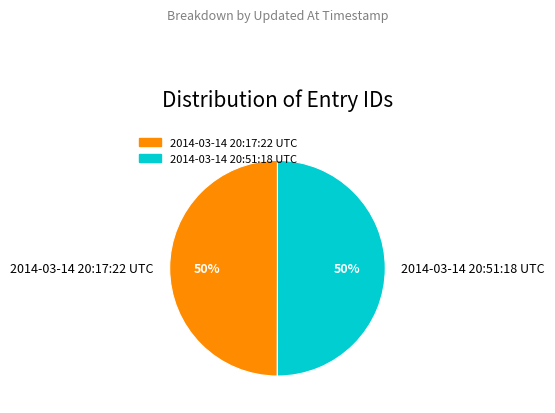

Approximately how many times larger is the value at 2014-03-14 20:17:22 UTC compared to 2014-03-14 20:51:18 UTC?

1.0